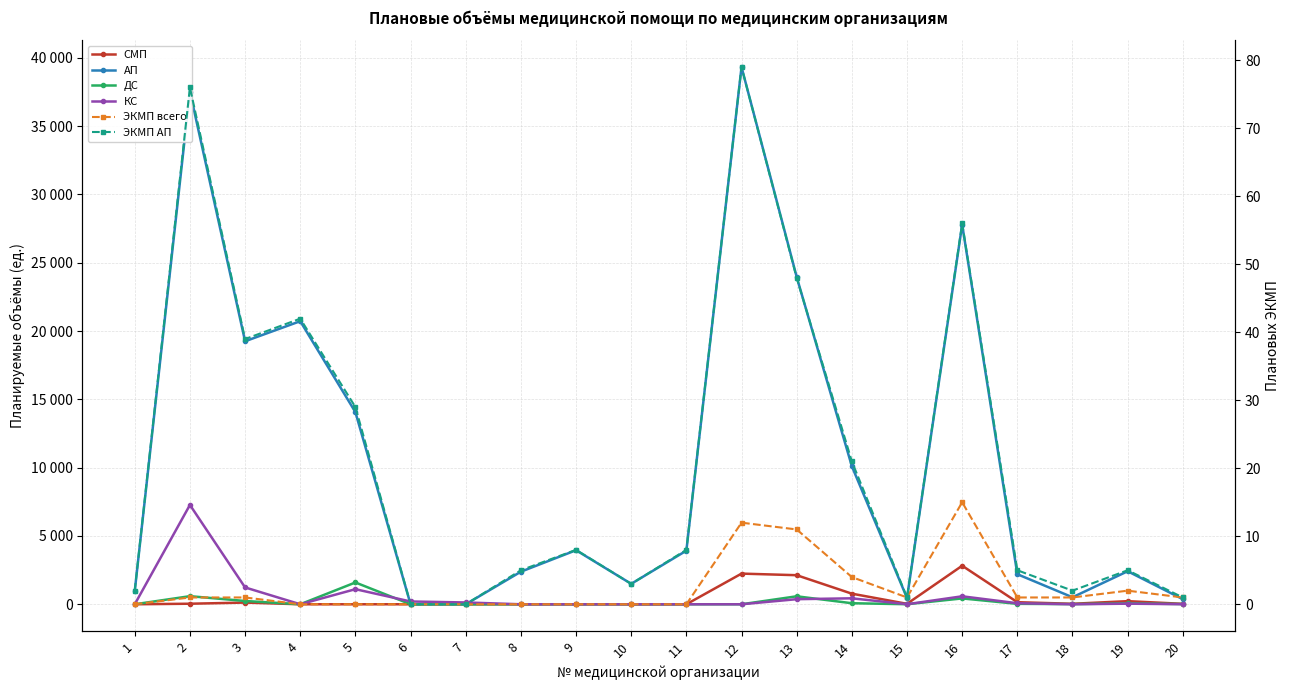

At which category is the sum across all series the highest?

2